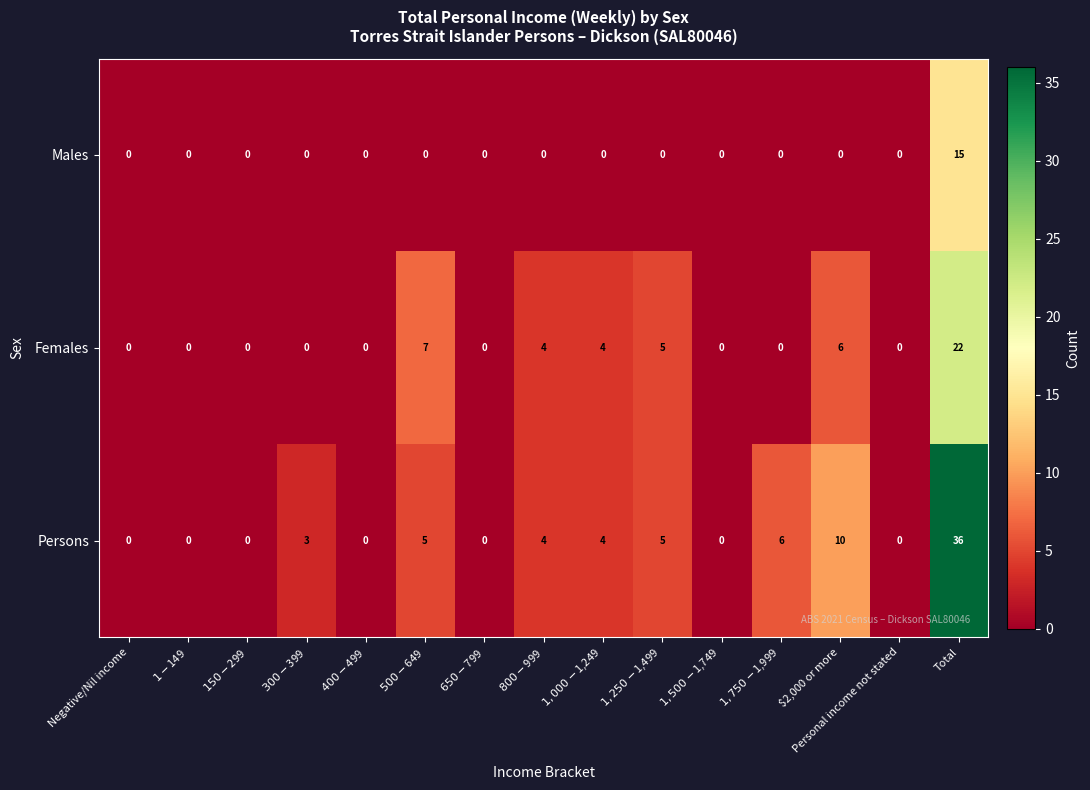

What is the sum of all Males values?

15